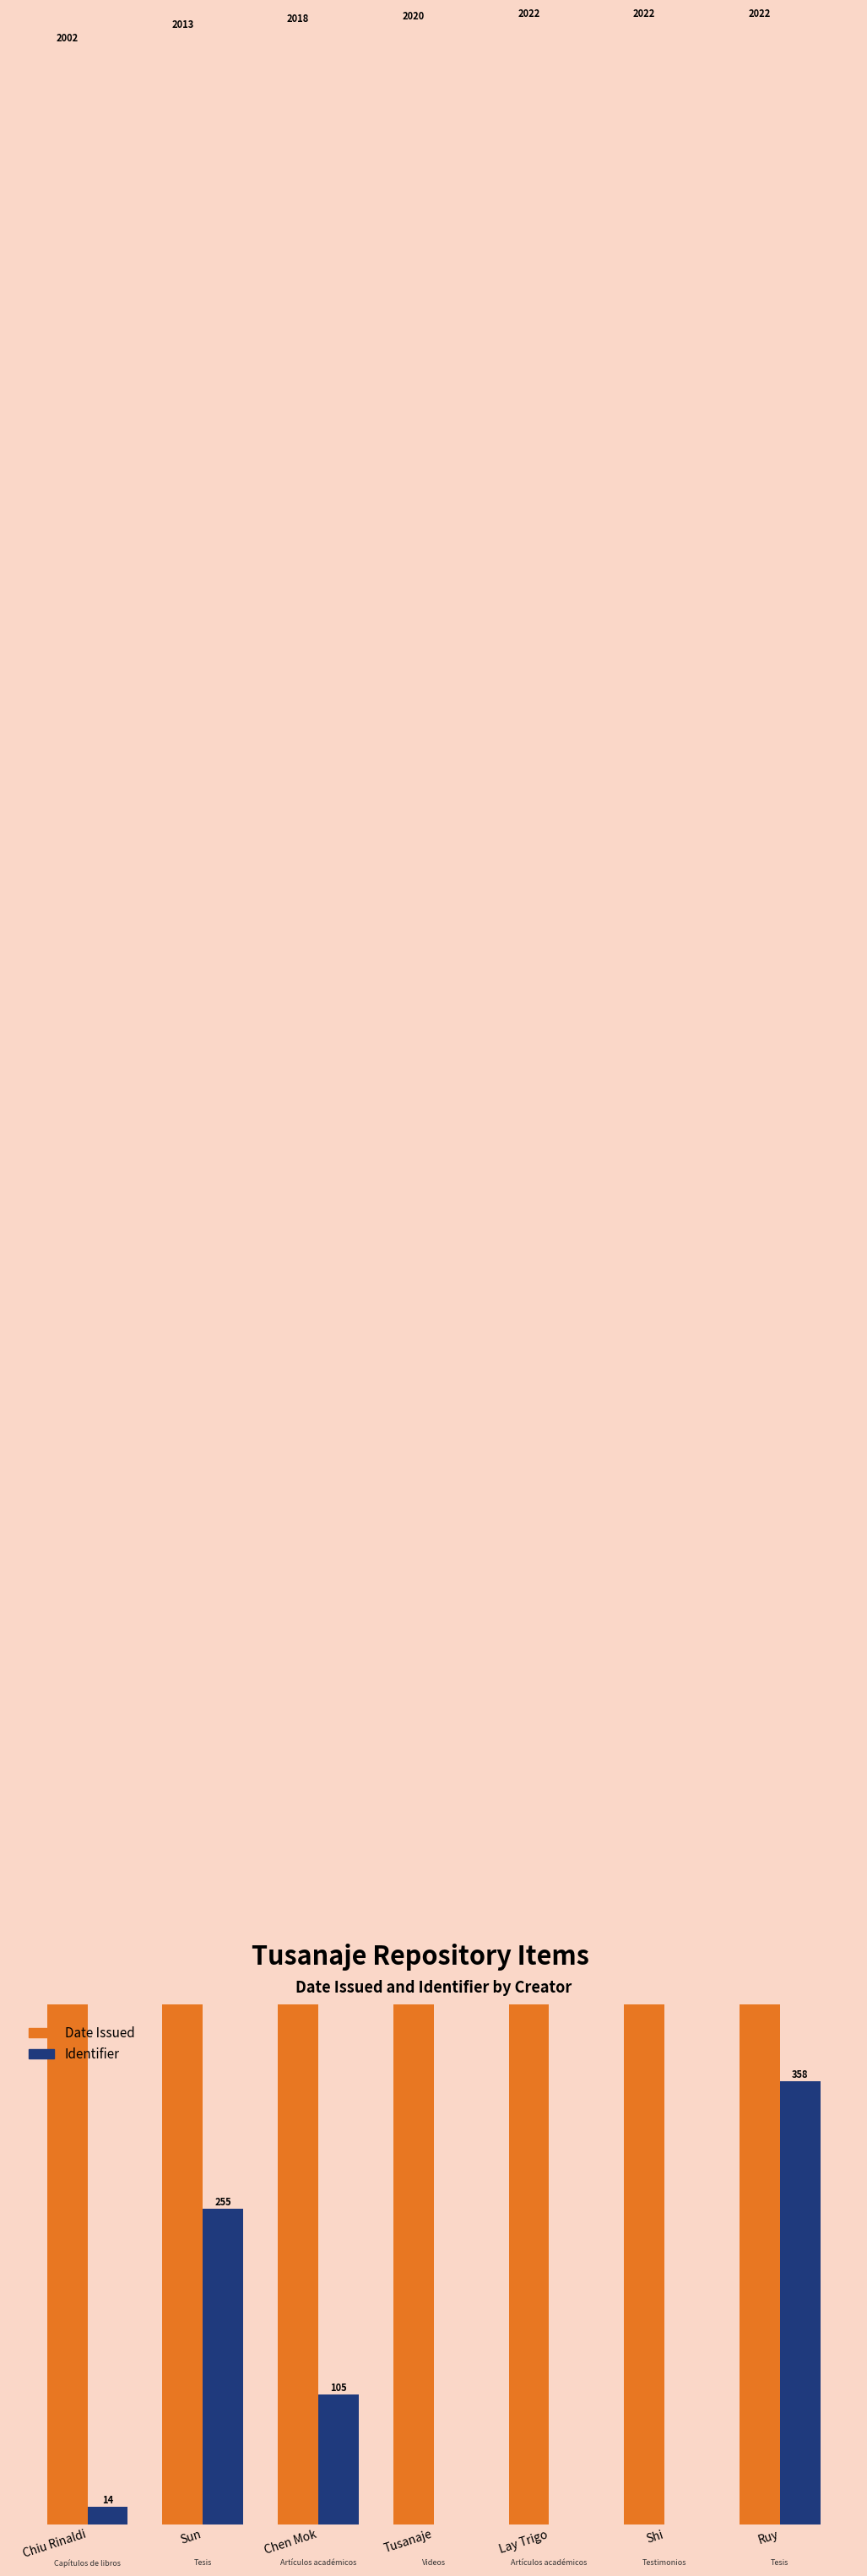

Count the Date Issued values in the range 2013 to 2022.

6